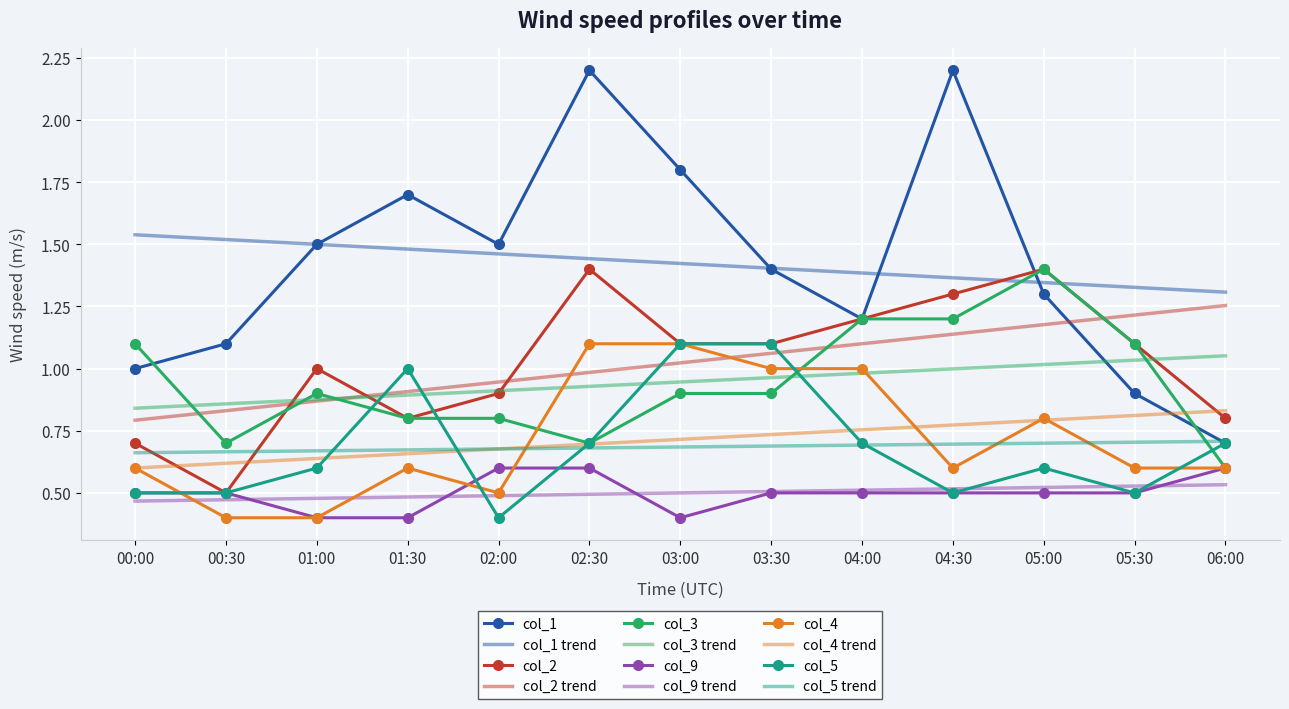

Which series has the largest range (max minus min)?

col_1